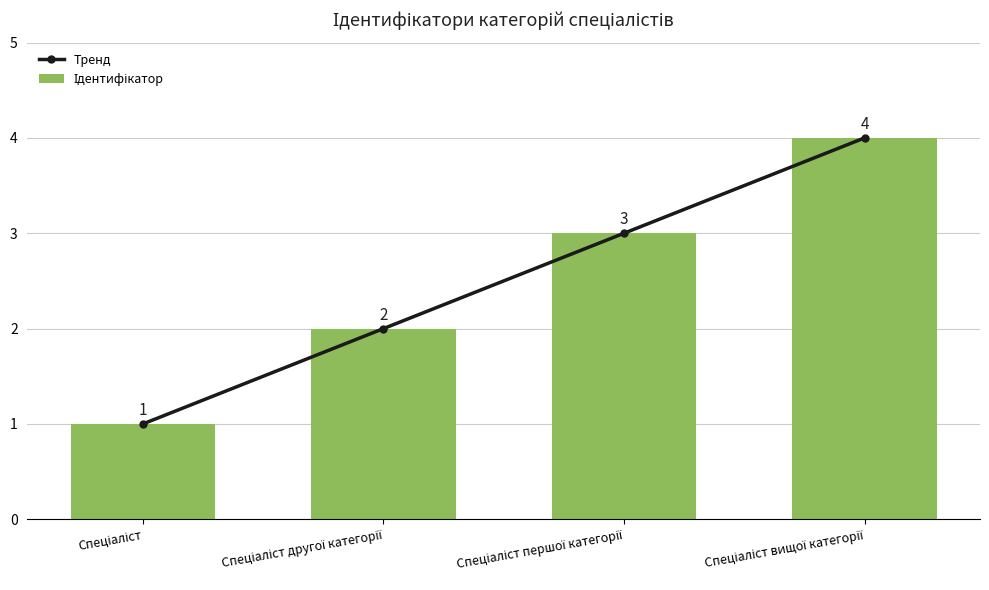

Reading left to right, what are all the values shown in this chart?

Тренд: Спеціаліст=1	Спеціаліст другої категорії=2	Спеціаліст першої категорії=3	Спеціаліст вищої категорії=4
Ідентифікатор: Спеціаліст=1	Спеціаліст другої категорії=2	Спеціаліст першої категорії=3	Спеціаліст вищої категорії=4